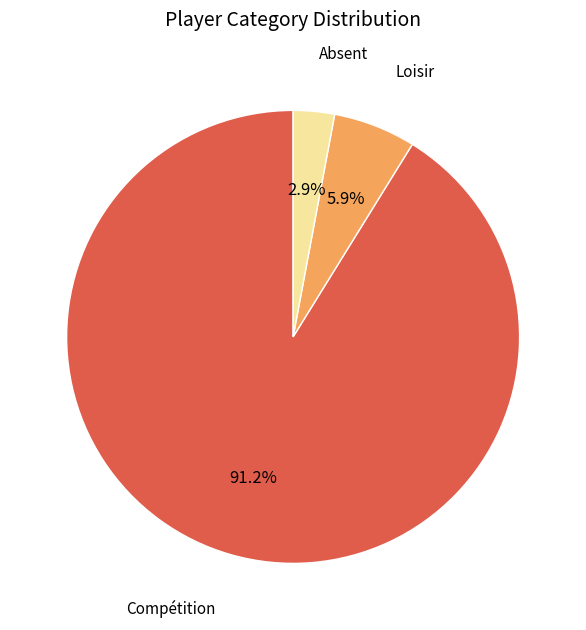

Is Absent the majority of the pie?

No